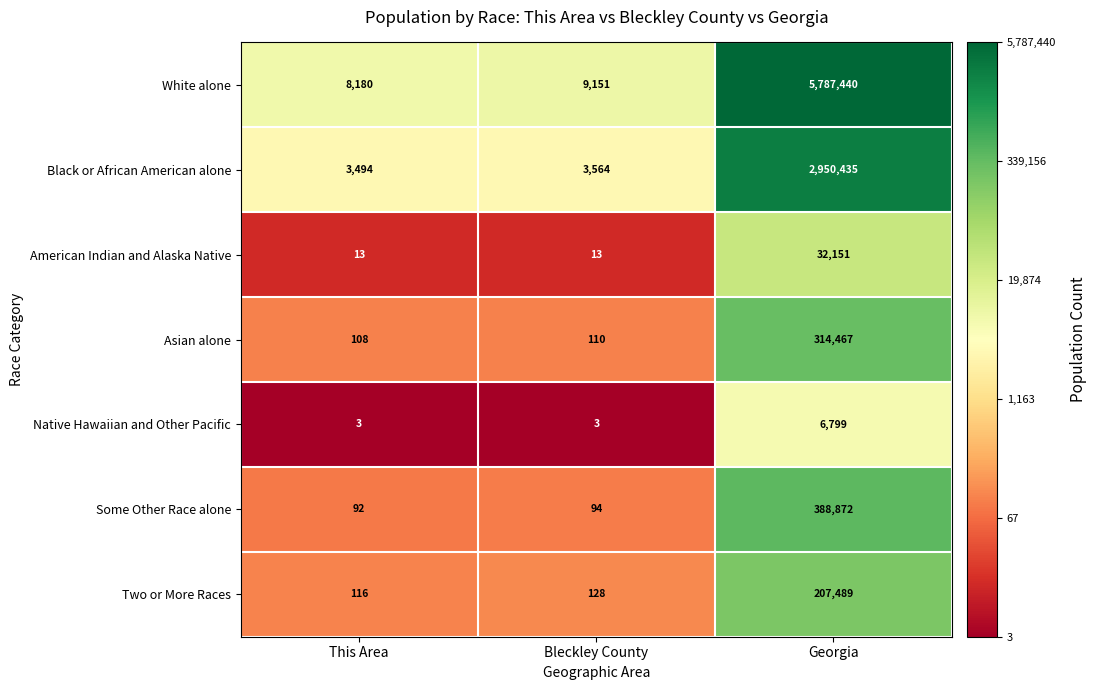

How many Native Hawaiian and Other Pacific values are between 3 and 6799?

3